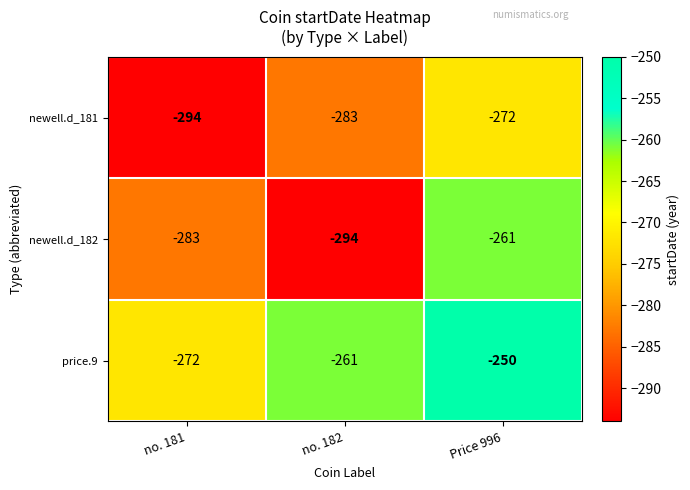

The value of newell.d_181 at no. 181 is -496. True or false?

False